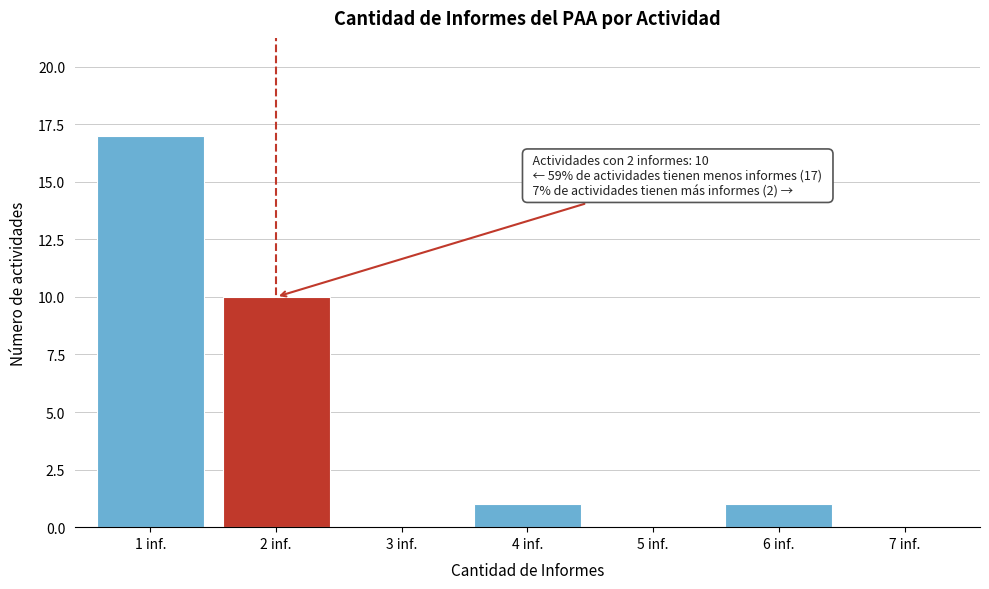

Which range on the x-axis has the tallest bar?

0.5 to 1.5